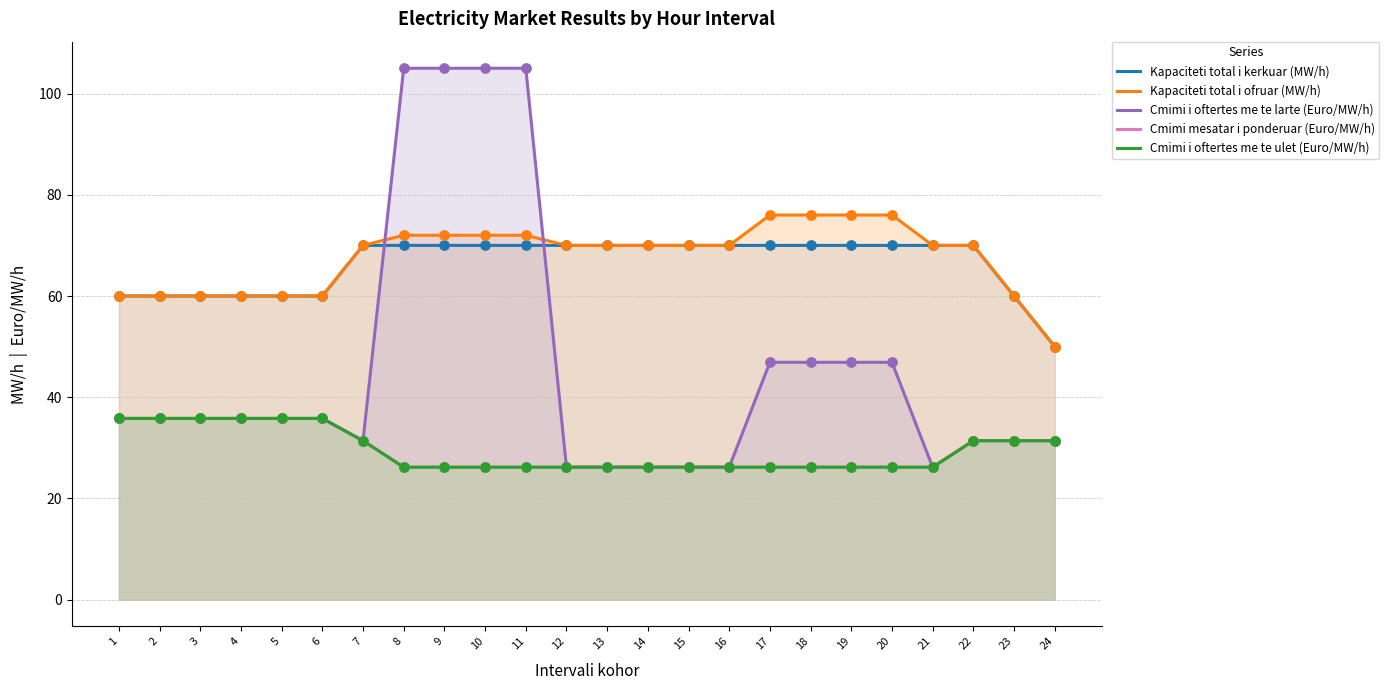

What are all the series names shown in the legend?

Kapaciteti total i kerkuar (MW/h), Kapaciteti total i ofruar (MW/h), Cmimi i oftertes me te larte (Euro/MW/h), Cmimi mesatar i ponderuar (Euro/MW/h), Cmimi i oftertes me te ulet (Euro/MW/h)